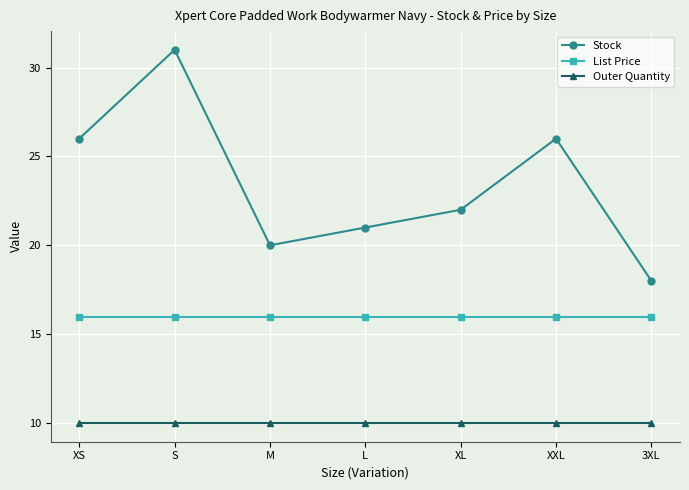

At which category is the sum across all series the highest?

S